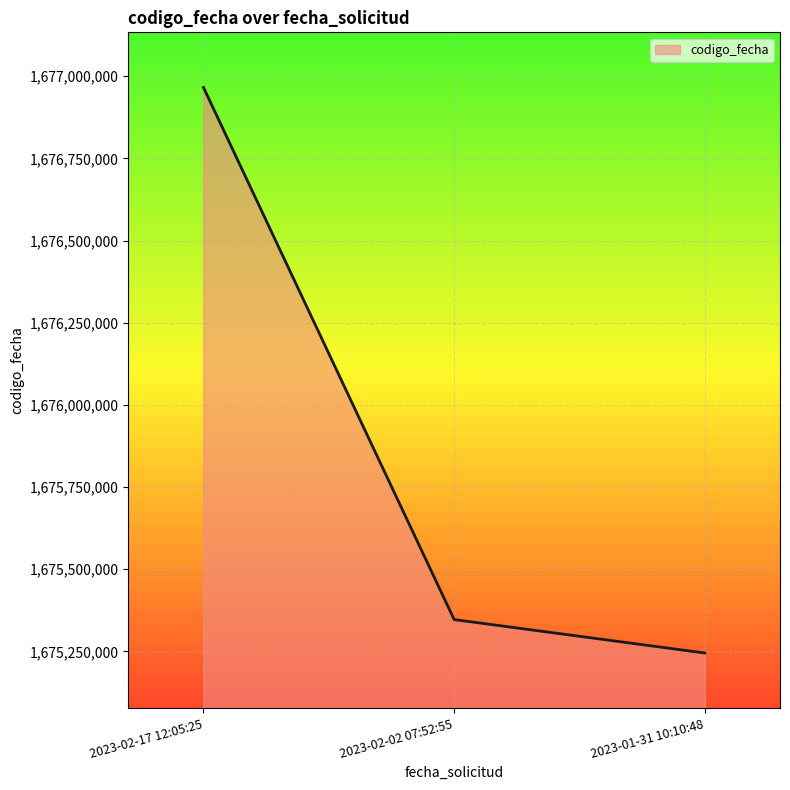

Read the value at 2023-02-17 12:05:25.

1676965829